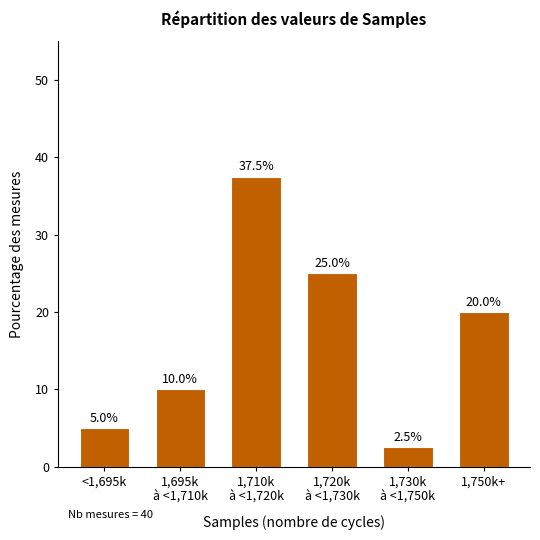

Reading left to right, transcribe all the data shown in this chart.

5.0	10.0	37.5	25.0	2.5	20.0